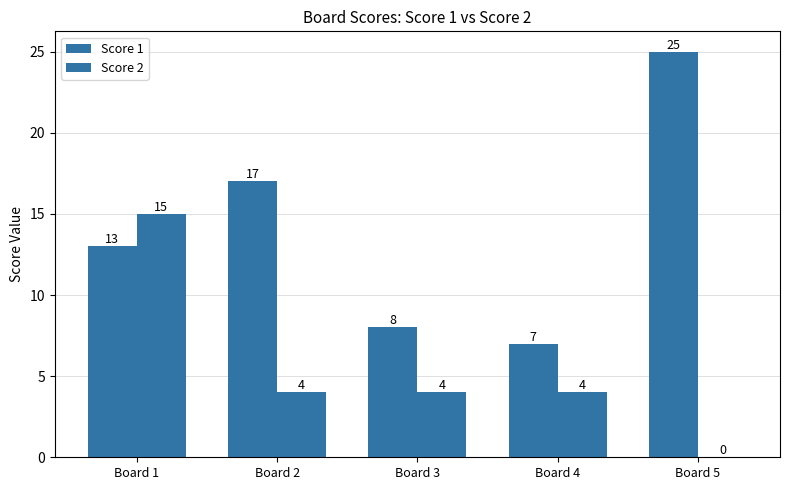

How many groups of bars are there?

5